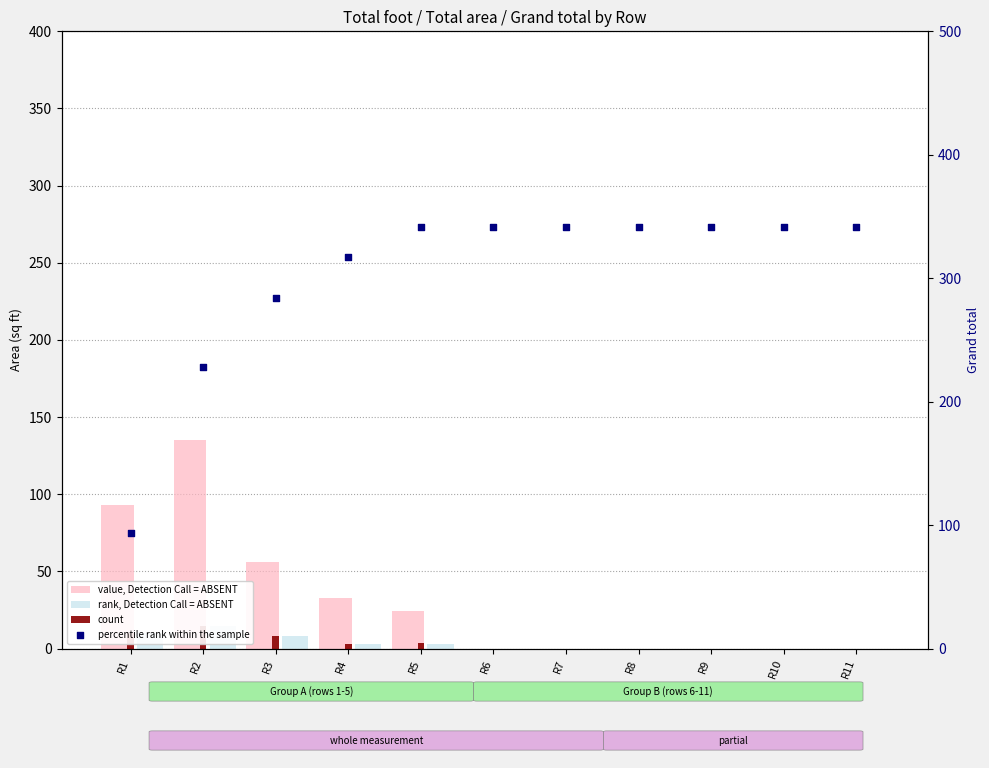

At how many categories does at least one series exceed 57?

11